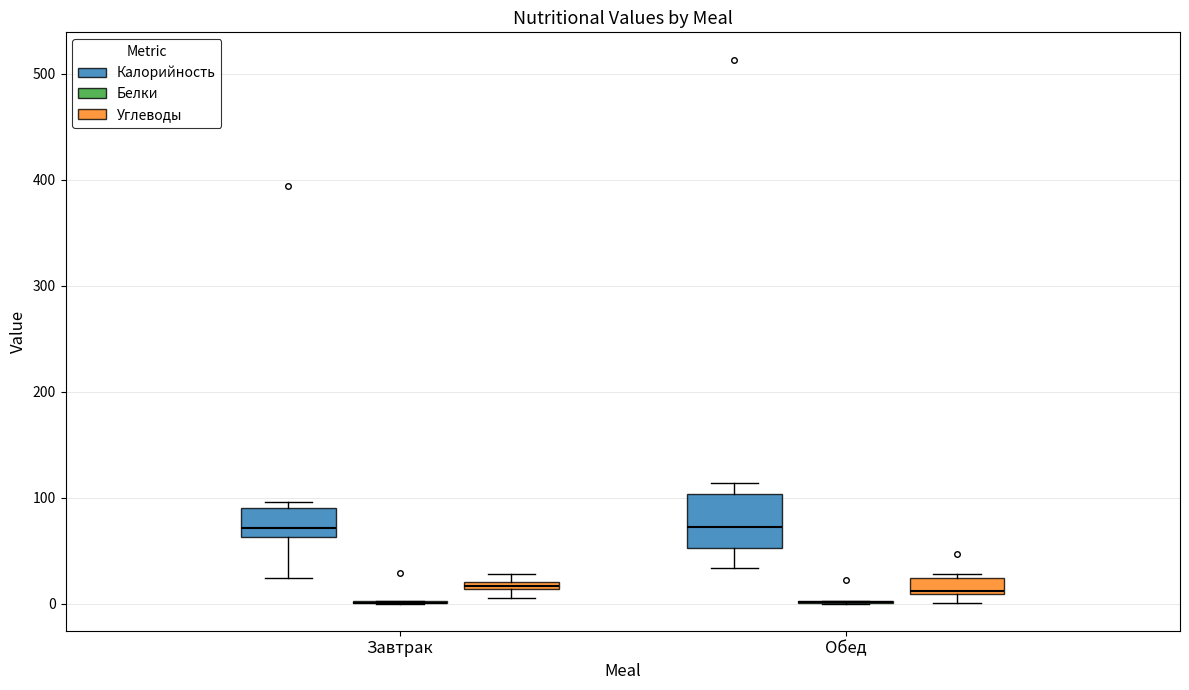

Which box is the tallest, from its lower edge to its upper edge?

Обед (Калорийность)